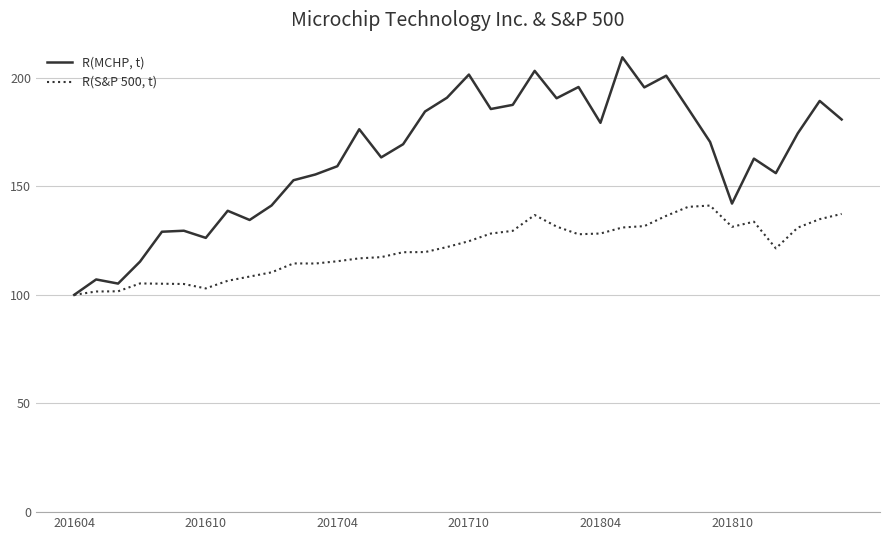

List the series in order of their overall mean, highest first.

R(MCHP, t), R(S&P 500, t)